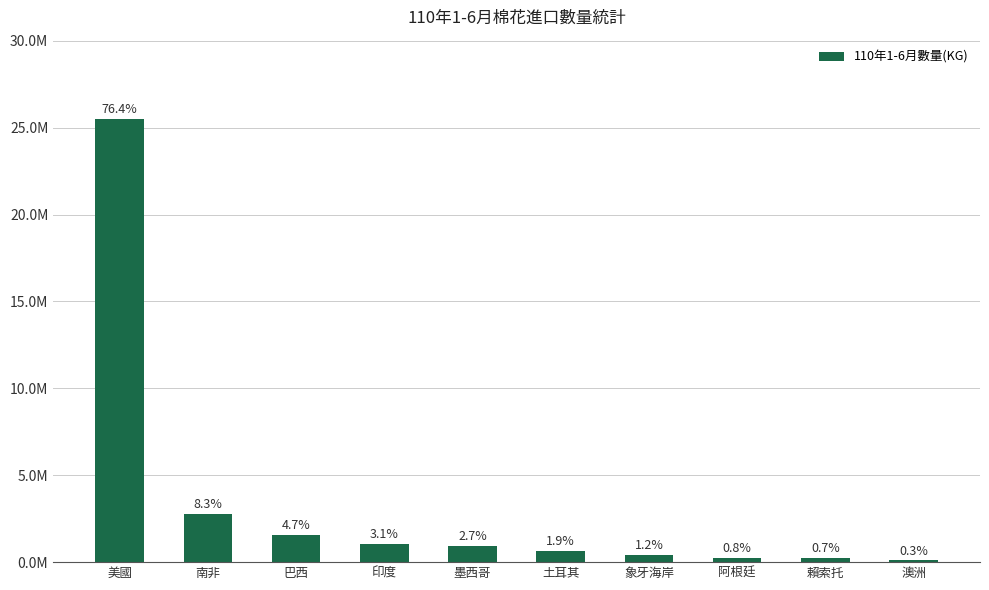

What is the difference between the second highest and second lowest values?

2530492